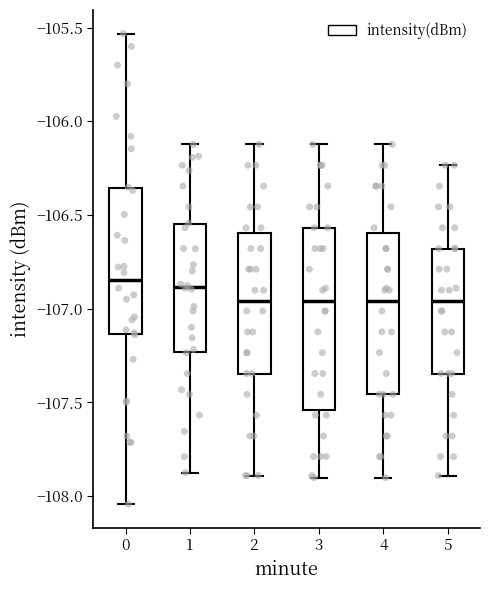

Reading left to right, transcribe this box plot: for each box, give where its median line is, the range the box spans, and where its two whiskers end, as read against the y-axis. The values are not printed on the chart, so give them approximately, as read against the axis.

0: median -106.85, box -107.15 to -106.35, whiskers -108.05 to -105.55
1: median -106.90, box -107.25 to -106.55, whiskers -107.85 to -106.10
2: median -106.95, box -107.35 to -106.60, whiskers -107.90 to -106.10
3: median -106.95, box -107.55 to -106.55, whiskers -107.90 to -106.10
4: median -106.95, box -107.45 to -106.60, whiskers -107.90 to -106.10
5: median -106.95, box -107.35 to -106.70, whiskers -107.90 to -106.25